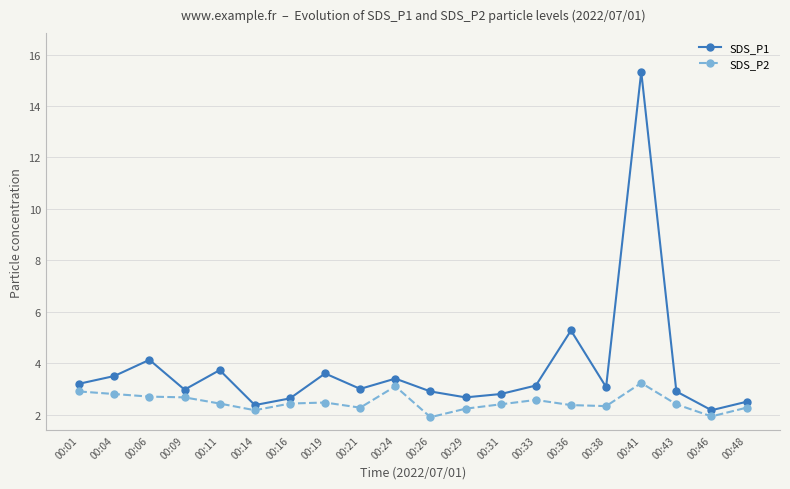

The SDS_P1 series shows 2.8 at 00:31. True or false?

True